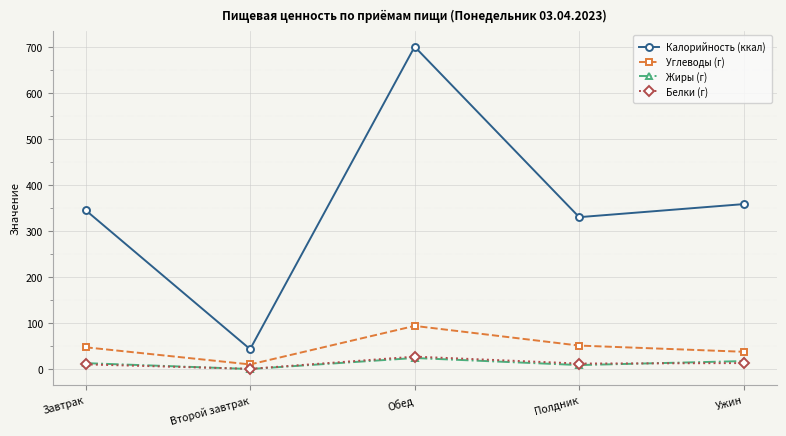

At which category does Калорийность (ккал) reach its first local peak?

Обед